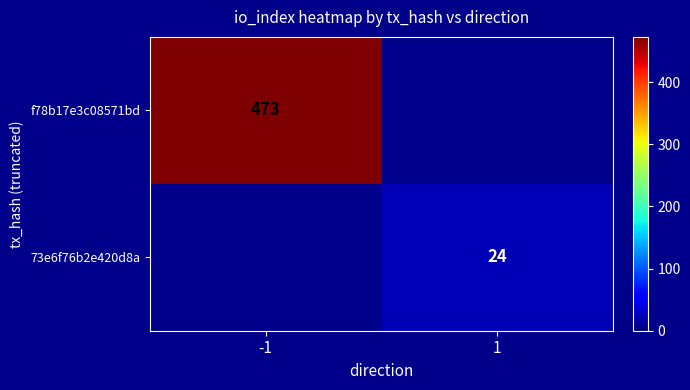

Is it true that 73e6f76b2e420d8a equals 35 at 1?

False